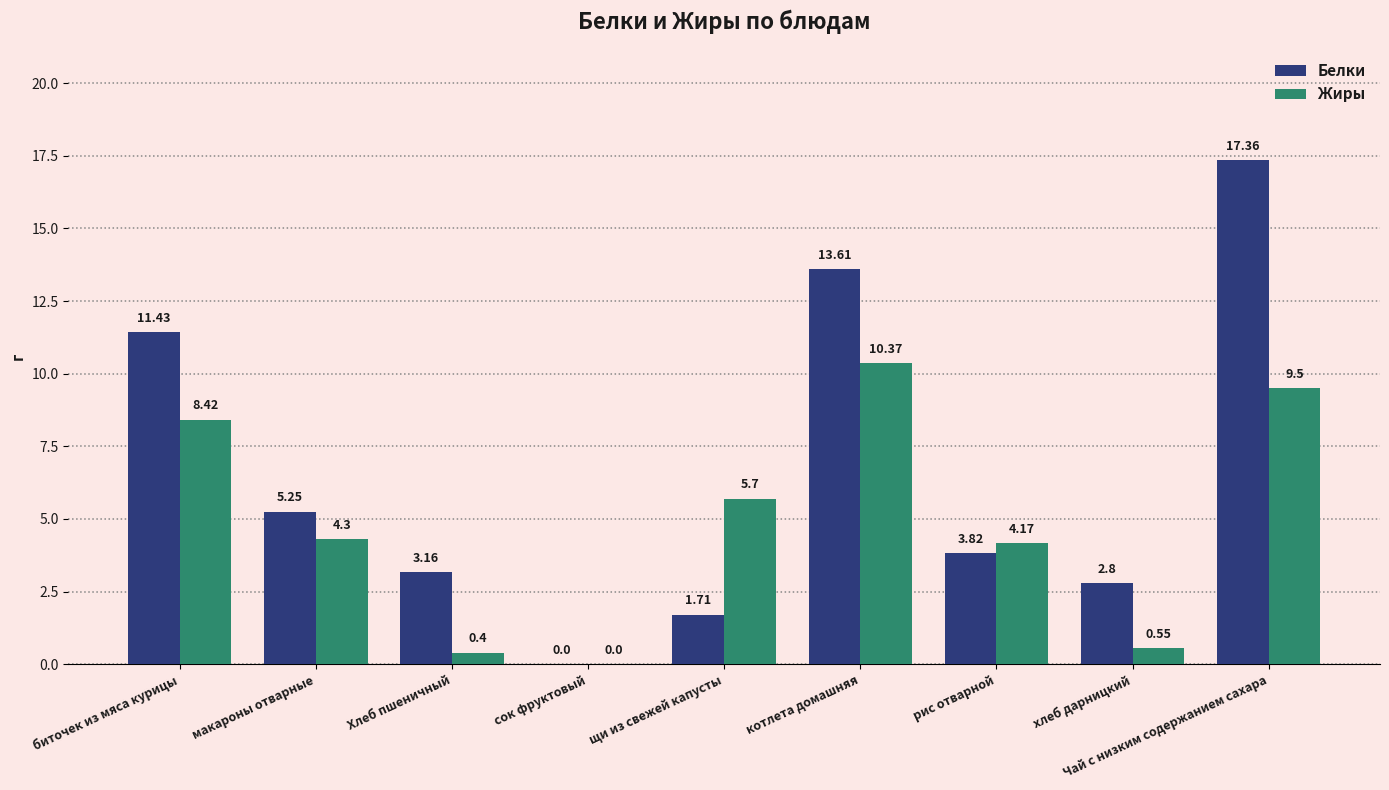

Where does the Белки series first go above 3?

биточек из мяса курицы